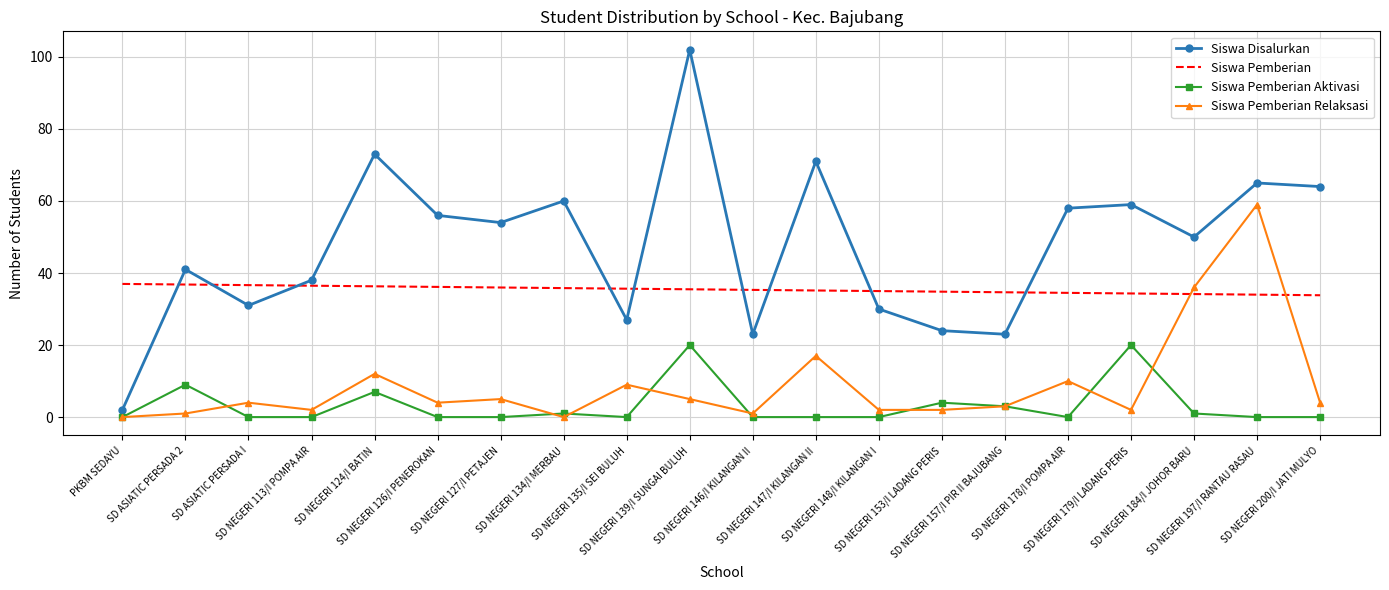

At which label does Siswa Pemberian first exceed 35?

PKBM SEDAYU